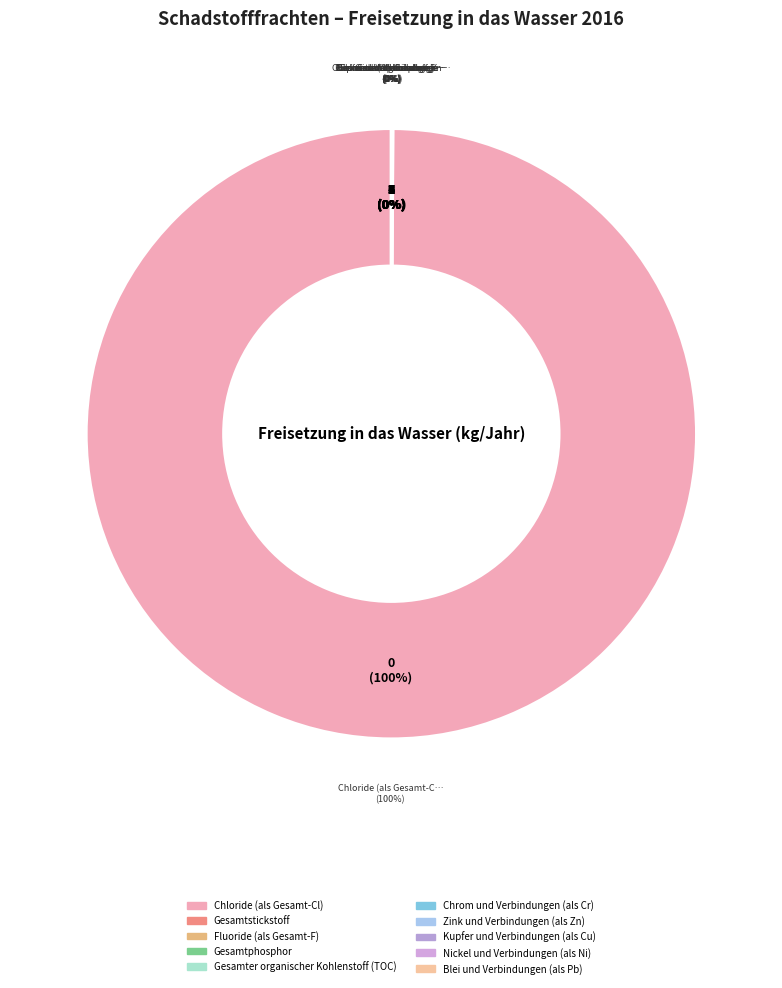

What is the majority slice?

Chloride (als Gesamt-Cl)